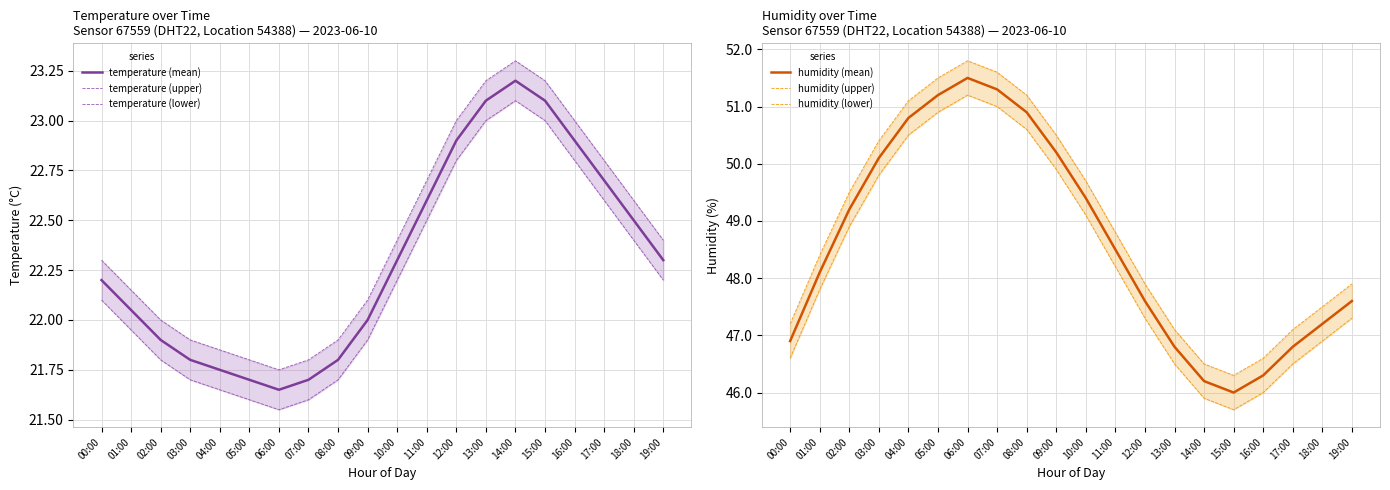

What are all the series names shown in the legend?

temperature (mean), temperature (upper), temperature (lower), humidity (mean), humidity (upper), humidity (lower)